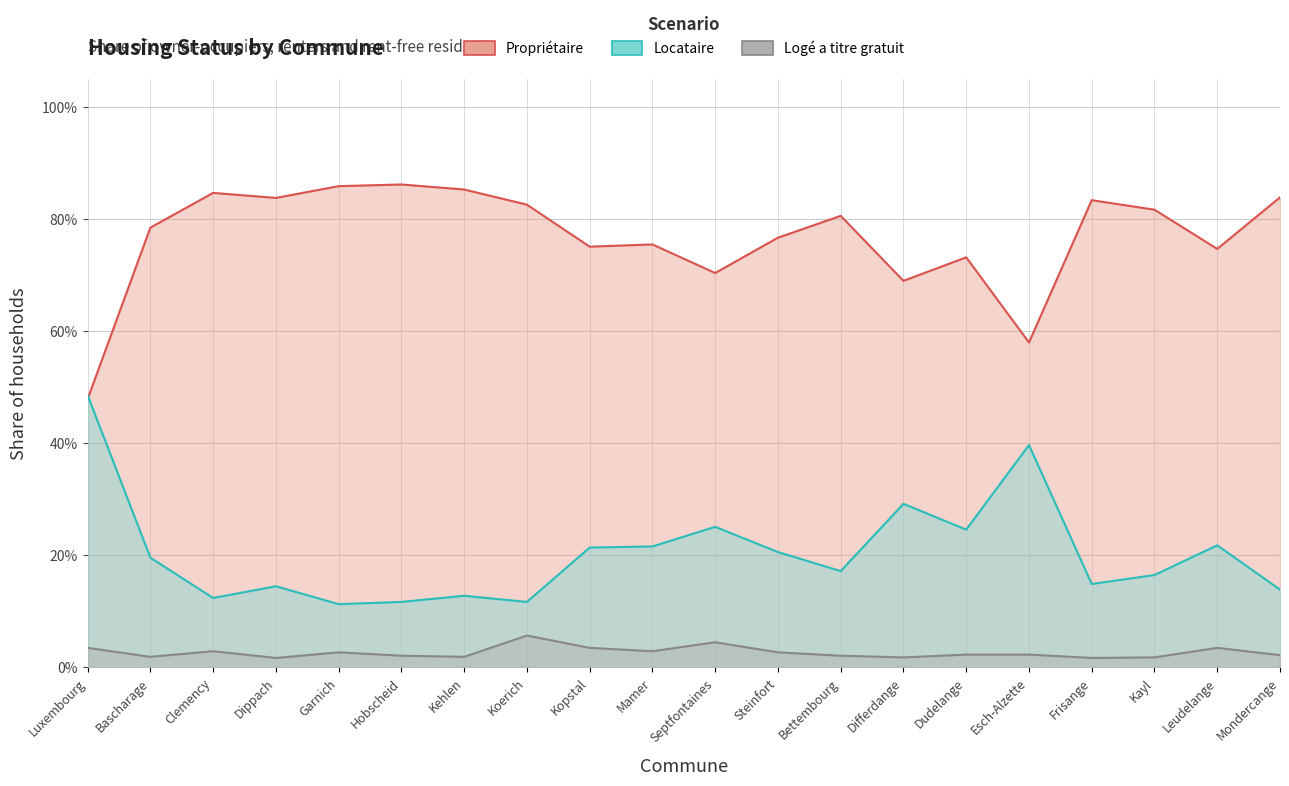

At Bascharage, list the series in order from smallest to largest.

Logé a titre gratuit, Locataire, Propriétaire